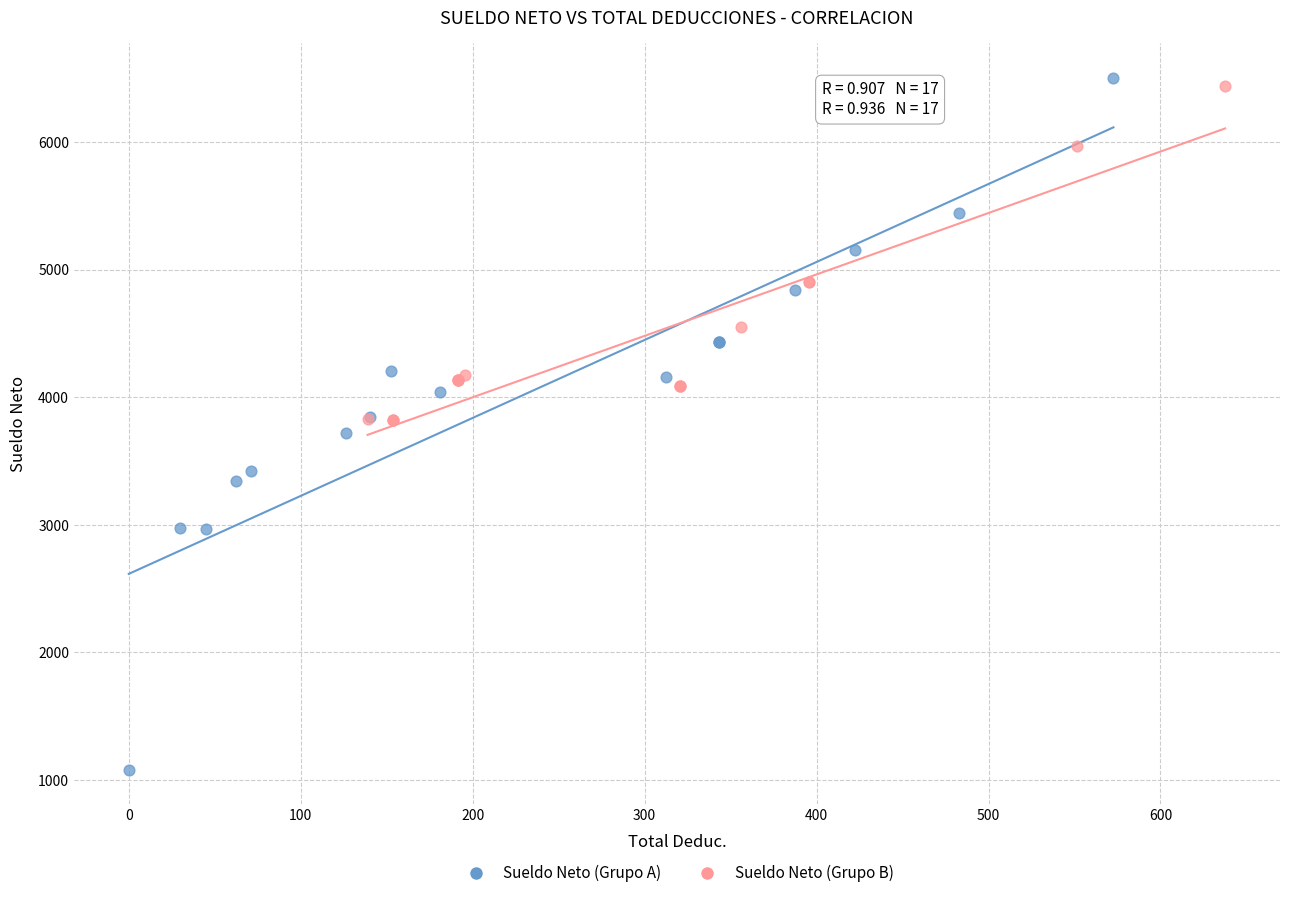

Which series has the largest Y range (max minus min)?

Sueldo Neto (Grupo A)